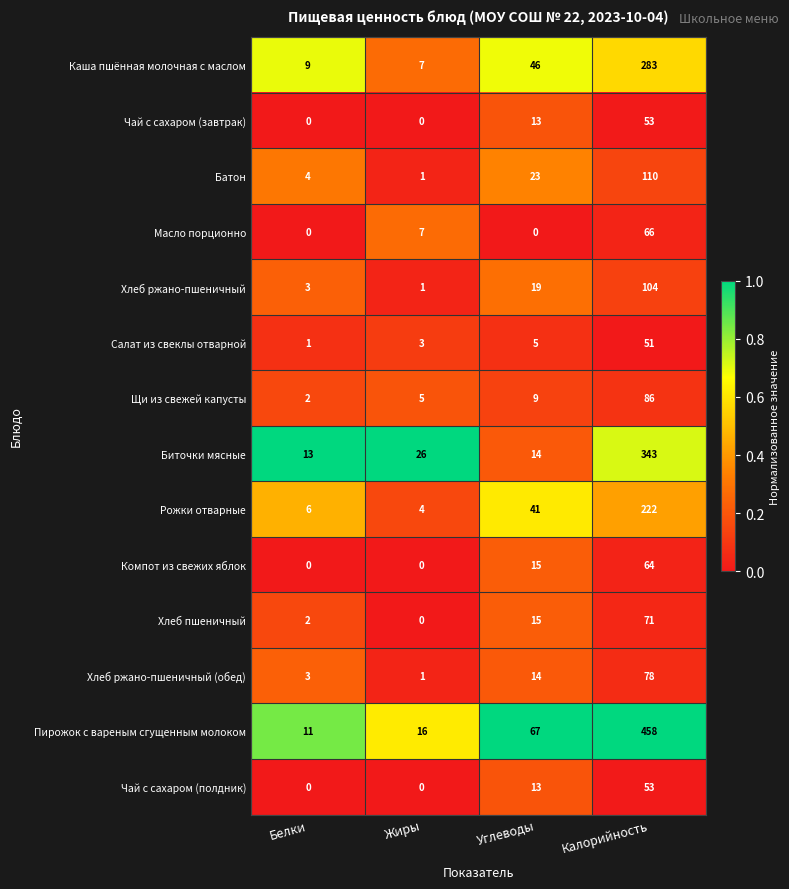

How many positive values does the Масло порционно series have?

2